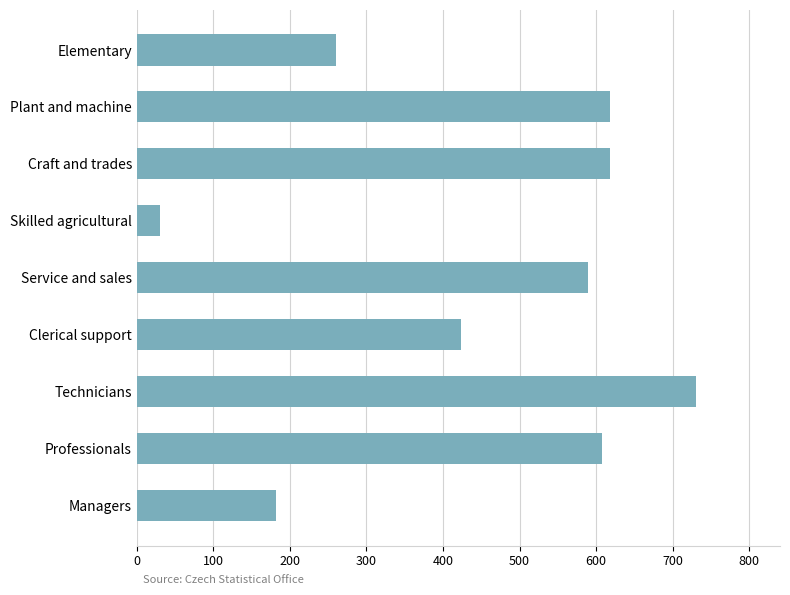

True or false: the data shows 30.3 at Skilled agricultural.

True